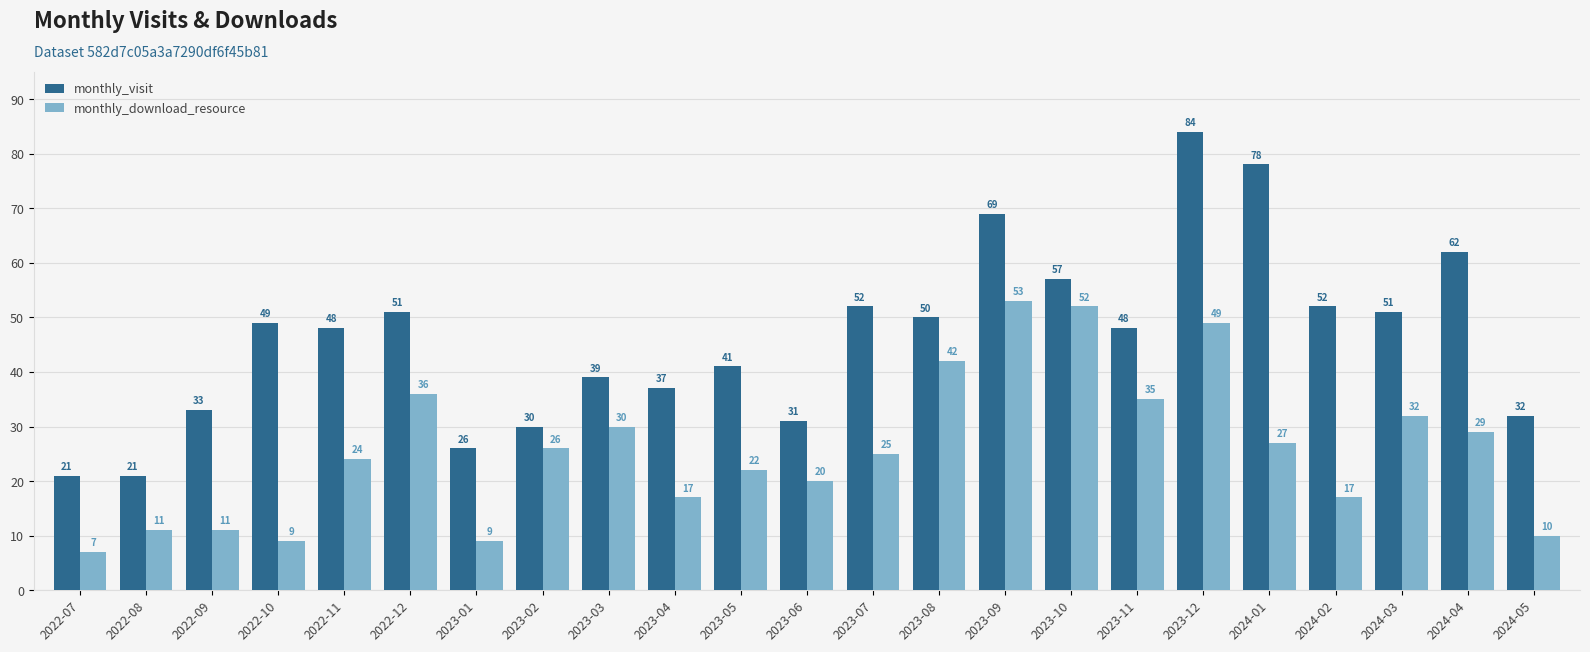

How many bars are there in total?

46